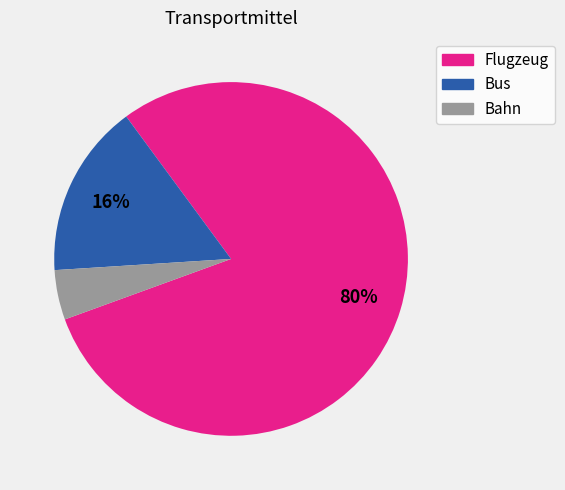

What is the largest slice in the pie chart?

Flugzeug